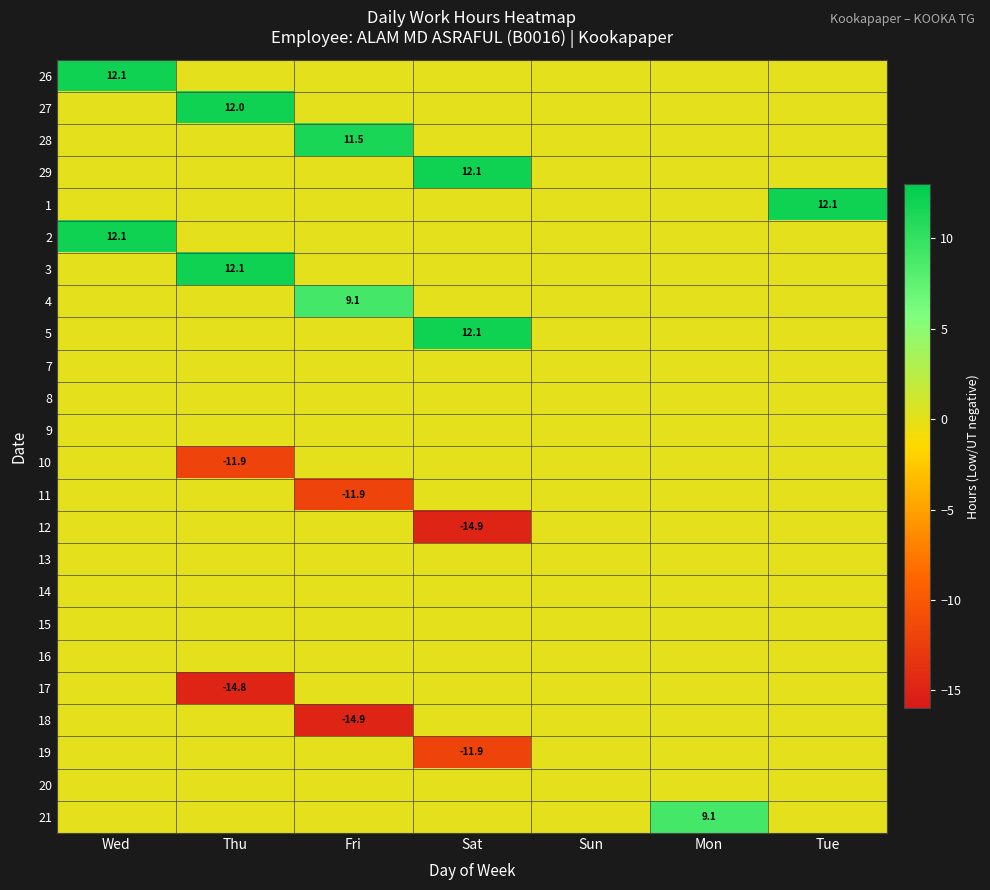

The 29 series shows 7.4 at Sat. True or false?

False